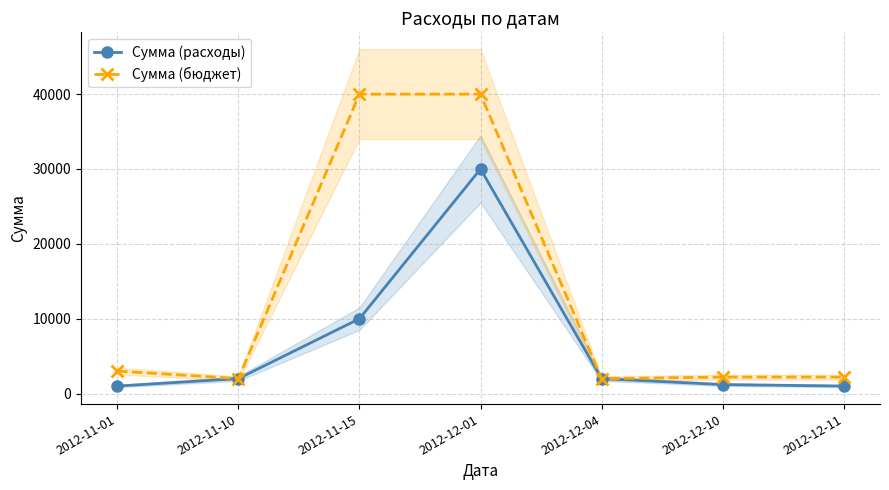

Reading right to left, what are all the values shown in this chart?

Сумма (расходы): 1000	1200	2000	30000	10000	2000	1000
Сумма (бюджет): 2200	2200	2000	40000	40000	2000	3000